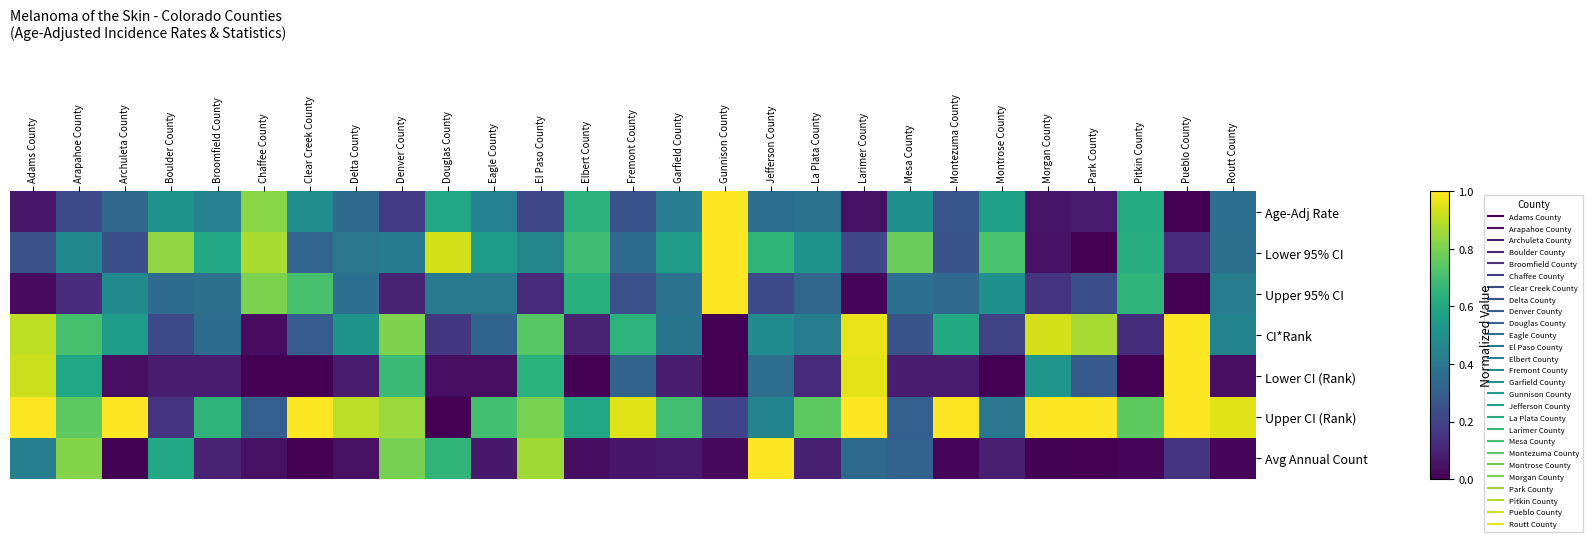

Reading right to left, what are all the values shown in this chart?

Age-Adj Rate: Routt County=0.4	Pueblo County=0.0	Pitkin County=0.6	Park County=0.1	Morgan County=0.1	Montrose County=0.6	Montezuma County=0.3	Mesa County=0.5	Larimer County=0.0	La Plata County=0.4	Jefferson County=0.4	Gunnison County=1.0	Garfield County=0.4	Fremont County=0.3	Elbert County=0.6	El Paso County=0.2	Eagle County=0.4	Douglas County=0.6	Denver County=0.2	Delta County=0.3	Clear Creek County=0.5	Chaffee County=0.8	Broomfield County=0.4	Boulder County=0.5	Archuleta County=0.3	Arapahoe County=0.2	Adams County=0.1
Lower 95% CI: Routt County=0.4	Pueblo County=0.1	Pitkin County=0.6	Park County=0.0	Morgan County=0.0	Montrose County=0.7	Montezuma County=0.3	Mesa County=0.8	Larimer County=0.2	La Plata County=0.5	Jefferson County=0.7	Gunnison County=1.0	Garfield County=0.6	Fremont County=0.3	Elbert County=0.7	El Paso County=0.5	Eagle County=0.6	Douglas County=0.9	Denver County=0.4	Delta County=0.4	Clear Creek County=0.3	Chaffee County=0.9	Broomfield County=0.6	Boulder County=0.8	Archuleta County=0.2	Arapahoe County=0.5	Adams County=0.2
Upper 95% CI: Routt County=0.4	Pueblo County=0.0	Pitkin County=0.7	Park County=0.2	Morgan County=0.1	Montrose County=0.5	Montezuma County=0.3	Mesa County=0.4	Larimer County=0.0	La Plata County=0.3	Jefferson County=0.2	Gunnison County=1.0	Garfield County=0.4	Fremont County=0.2	Elbert County=0.6	El Paso County=0.1	Eagle County=0.4	Douglas County=0.4	Denver County=0.1	Delta County=0.4	Clear Creek County=0.7	Chaffee County=0.8	Broomfield County=0.4	Boulder County=0.3	Archuleta County=0.5	Arapahoe County=0.1	Adams County=0.0
CI*Rank: Routt County=0.5	Pueblo County=1.0	Pitkin County=0.1	Park County=0.9	Morgan County=0.9	Montrose County=0.2	Montezuma County=0.6	Mesa County=0.3	Larimer County=1.0	La Plata County=0.4	Jefferson County=0.5	Gunnison County=0.0	Garfield County=0.4	Fremont County=0.6	Elbert County=0.1	El Paso County=0.7	Eagle County=0.3	Douglas County=0.2	Denver County=0.8	Delta County=0.5	Clear Creek County=0.3	Chaffee County=0.0	Broomfield County=0.4	Boulder County=0.2	Archuleta County=0.5	Arapahoe County=0.7	Adams County=0.9
Lower CI (Rank): Routt County=0.0	Pueblo County=1.0	Pitkin County=0.0	Park County=0.3	Morgan County=0.5	Montrose County=0.0	Montezuma County=0.1	Mesa County=0.1	Larimer County=1.0	La Plata County=0.1	Jefferson County=0.4	Gunnison County=0.0	Garfield County=0.1	Fremont County=0.3	Elbert County=0.0	El Paso County=0.6	Eagle County=0.0	Douglas County=0.0	Denver County=0.7	Delta County=0.1	Clear Creek County=0.0	Chaffee County=0.0	Broomfield County=0.1	Boulder County=0.1	Archuleta County=0.0	Arapahoe County=0.6	Adams County=0.9
Upper CI (Rank): Routt County=0.9	Pueblo County=1.0	Pitkin County=0.8	Park County=1.0	Morgan County=1.0	Montrose County=0.4	Montezuma County=1.0	Mesa County=0.3	Larimer County=1.0	La Plata County=0.8	Jefferson County=0.5	Gunnison County=0.2	Garfield County=0.7	Fremont County=0.9	Elbert County=0.6	El Paso County=0.8	Eagle County=0.7	Douglas County=0.0	Denver County=0.8	Delta County=0.9	Clear Creek County=1.0	Chaffee County=0.3	Broomfield County=0.7	Boulder County=0.1	Archuleta County=1.0	Arapahoe County=0.8	Adams County=1.0
Avg Annual Count: Routt County=0.0	Pueblo County=0.2	Pitkin County=0.0	Park County=0.0	Morgan County=0.0	Montrose County=0.1	Montezuma County=0.0	Mesa County=0.3	Larimer County=0.3	La Plata County=0.1	Jefferson County=1.0	Gunnison County=0.0	Garfield County=0.1	Fremont County=0.1	Elbert County=0.0	El Paso County=0.9	Eagle County=0.1	Douglas County=0.7	Denver County=0.8	Delta County=0.0	Clear Creek County=0.0	Chaffee County=0.0	Broomfield County=0.1	Boulder County=0.6	Archuleta County=0.0	Arapahoe County=0.8	Adams County=0.4